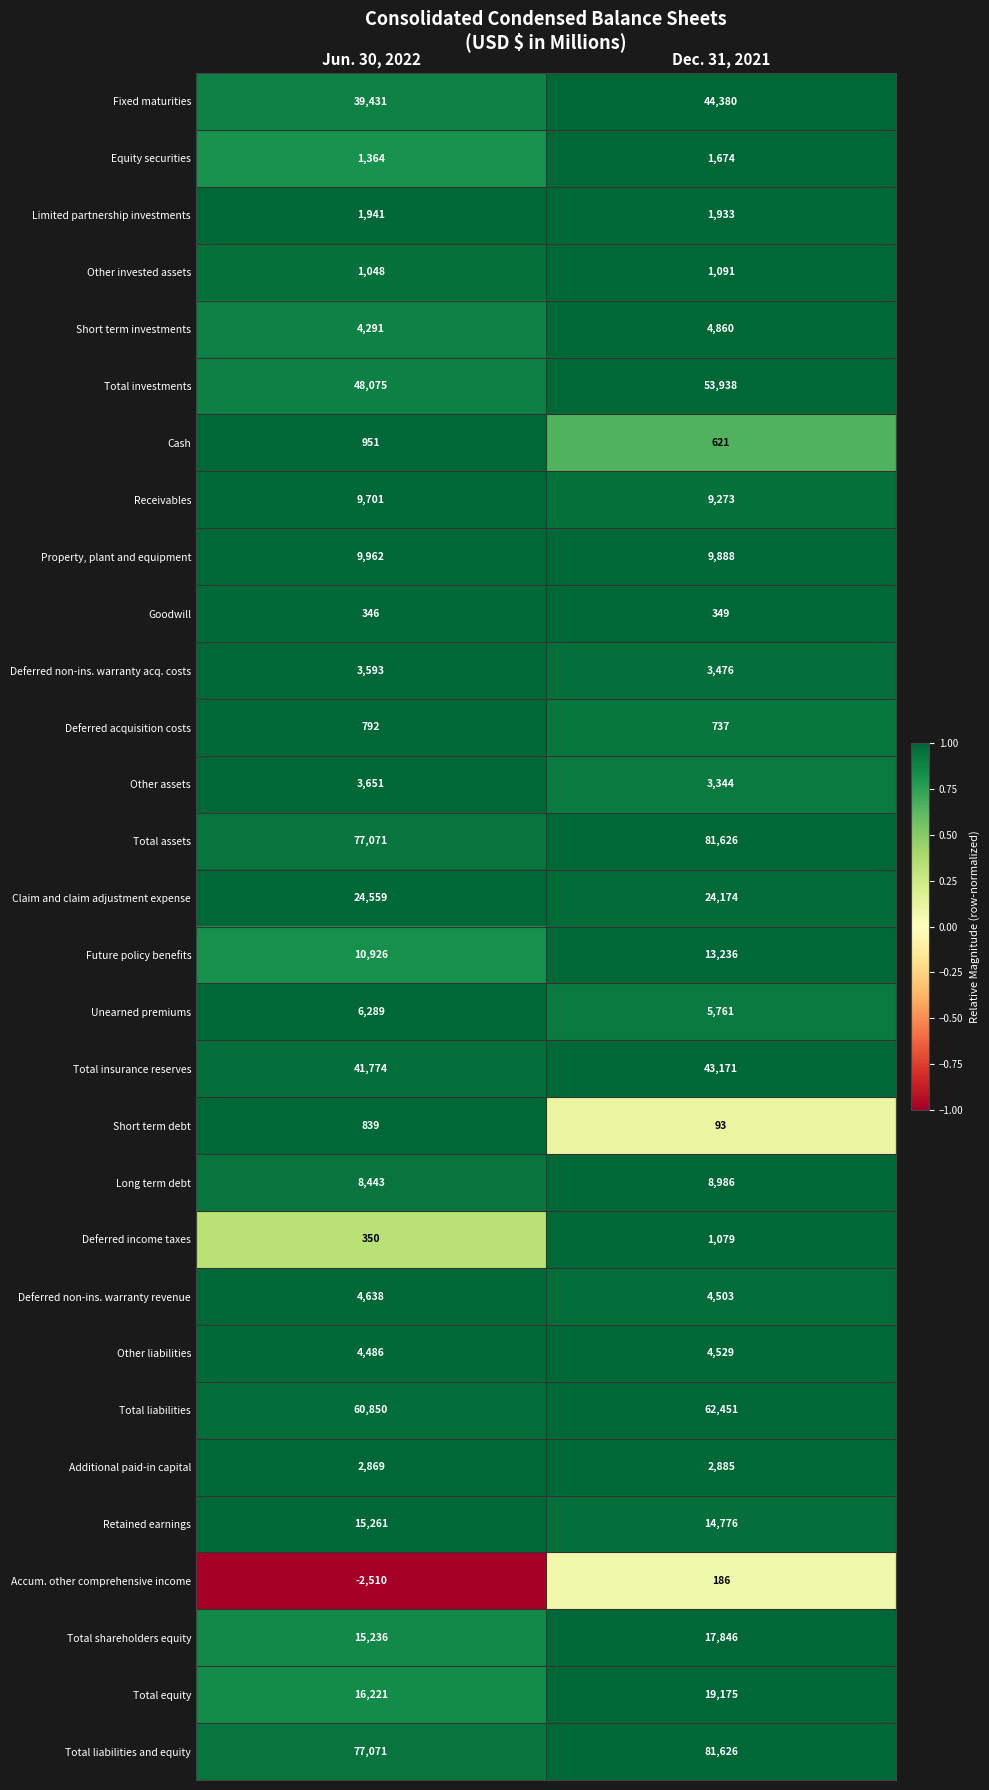

The value of Other invested assets at Jun. 30, 2022 is 1048. True or false?

True